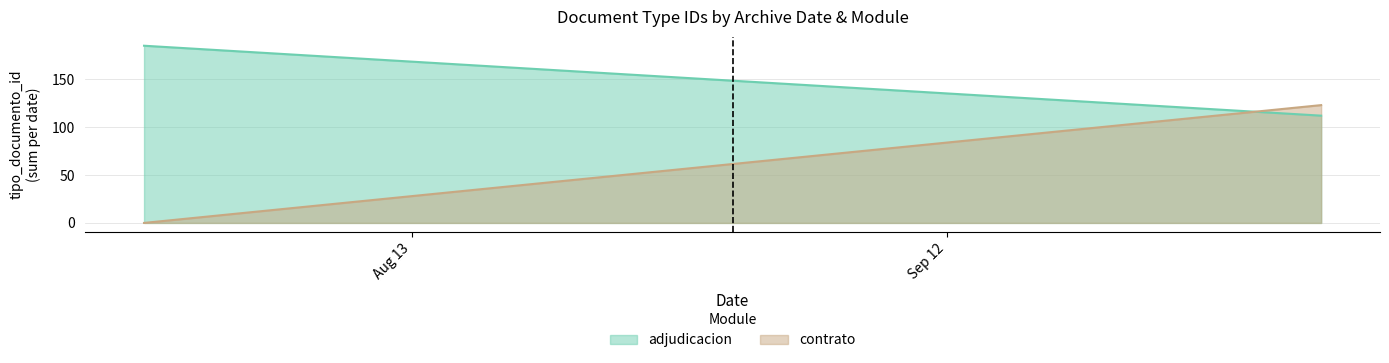

What is the average value of the contrato series?

62